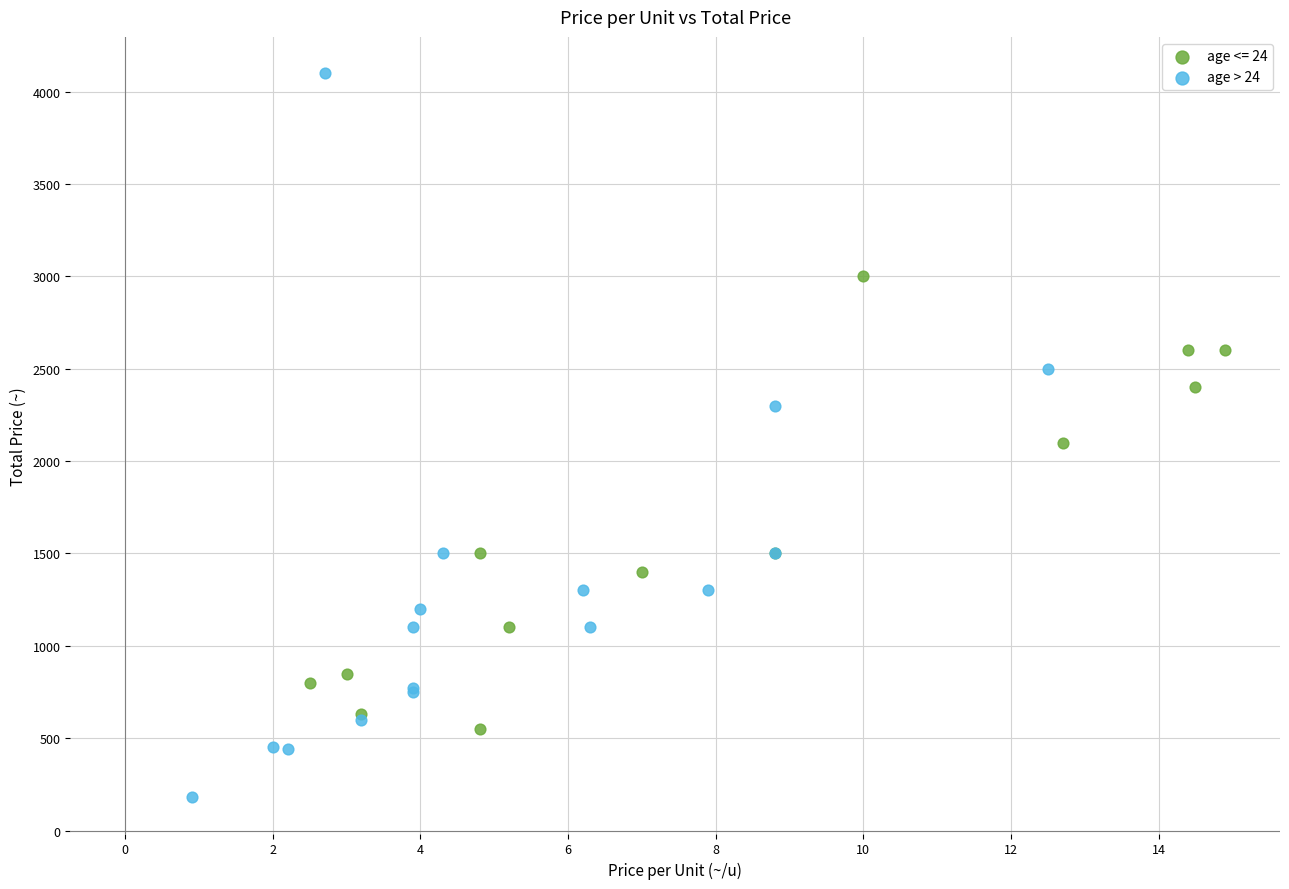

Which series reaches the minimum Y coordinate?

age > 24